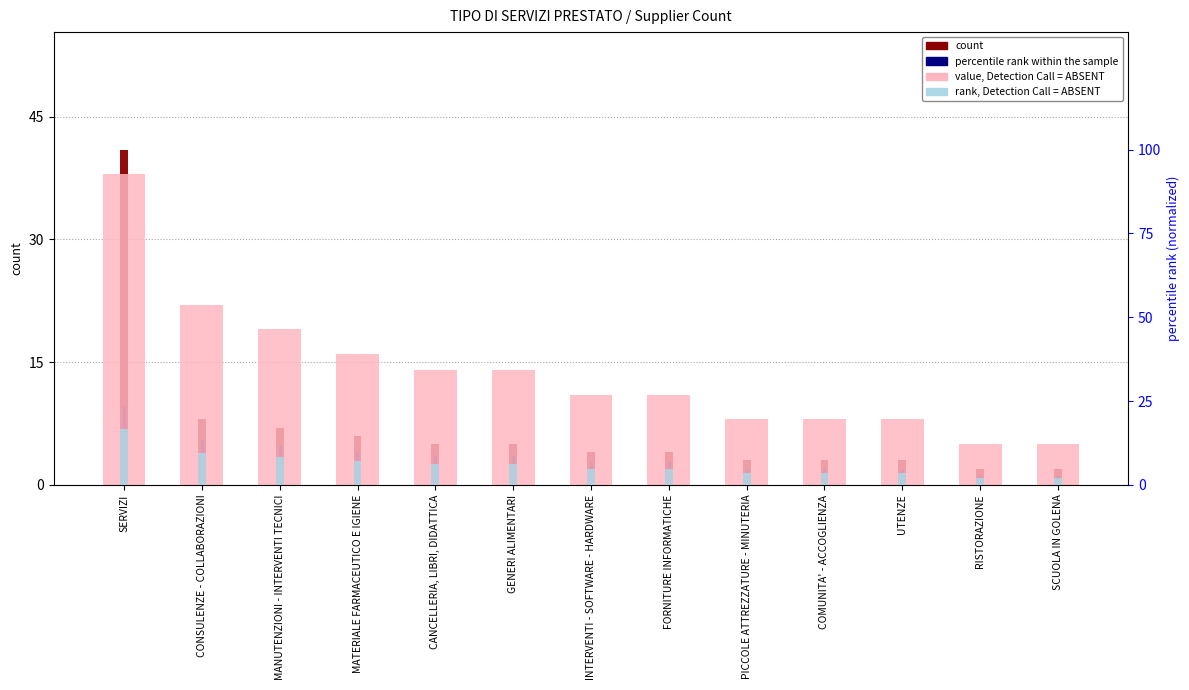

What is the minimum value shown in the chart?

1.2